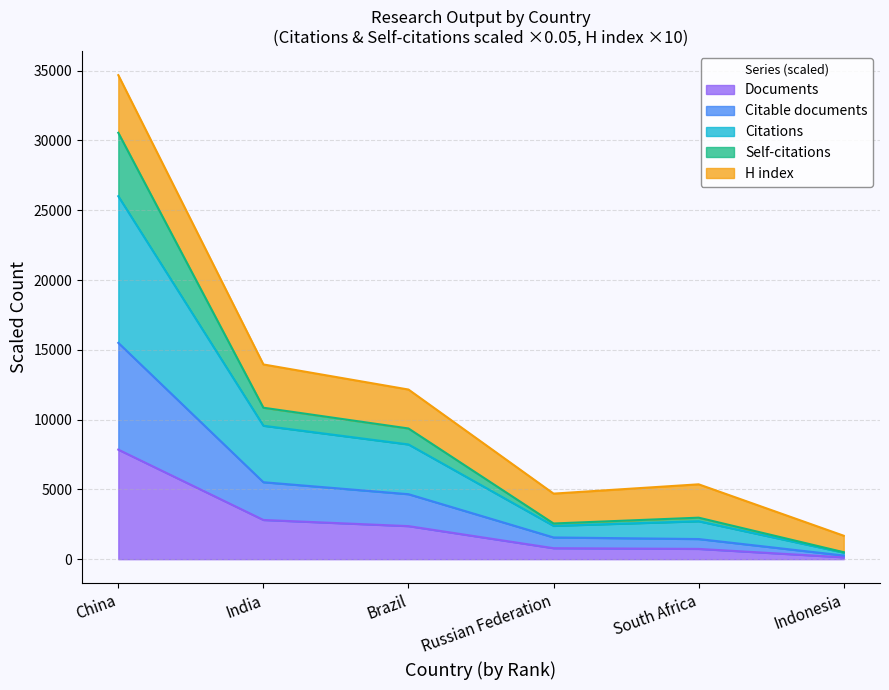

Which label corresponds to the largest value in the chart?

China